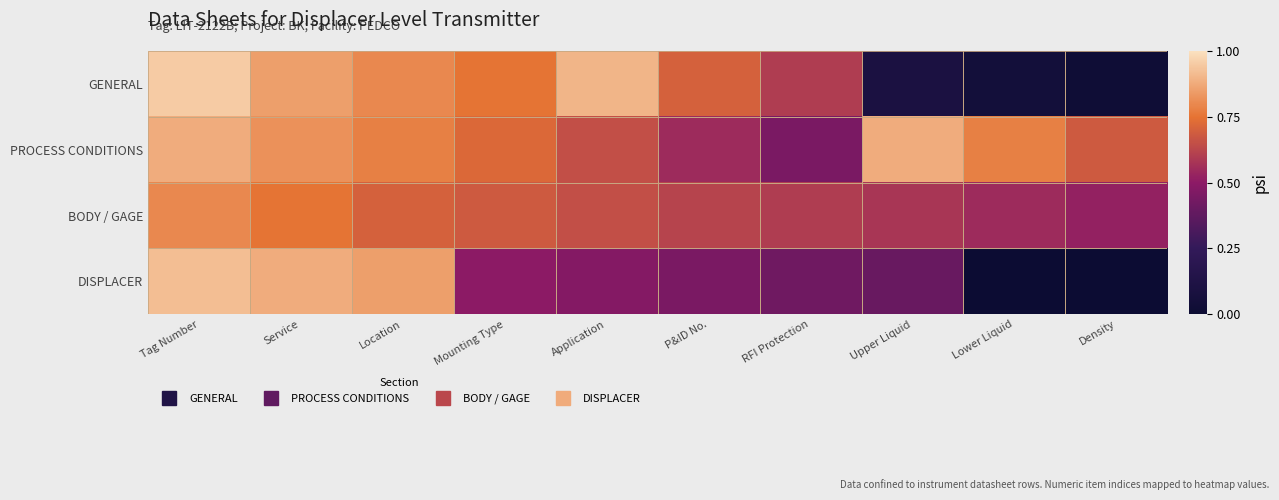

At how many categories does at least one series exceed 0?

10